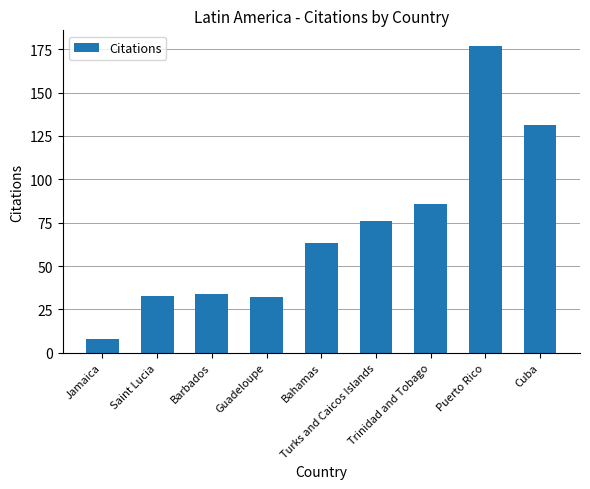

True or false: the data shows 187 at Cuba.

False